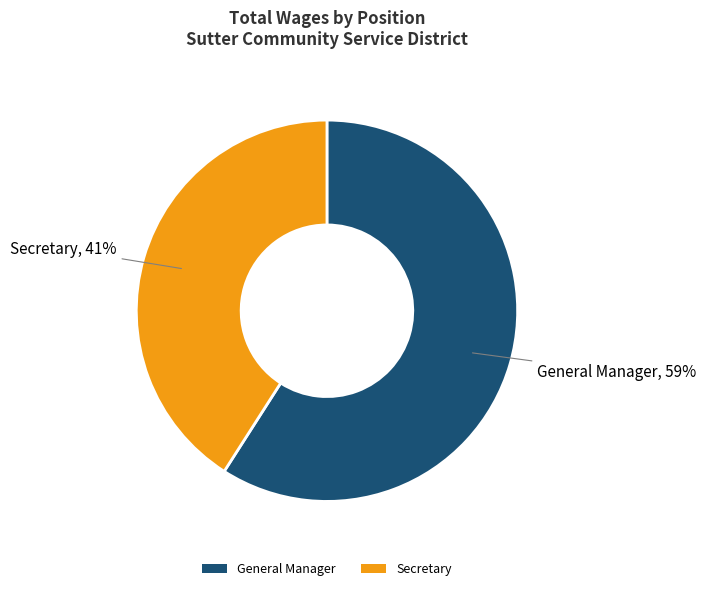

Combined, do General Manager and Secretary account for over 50%?

Yes